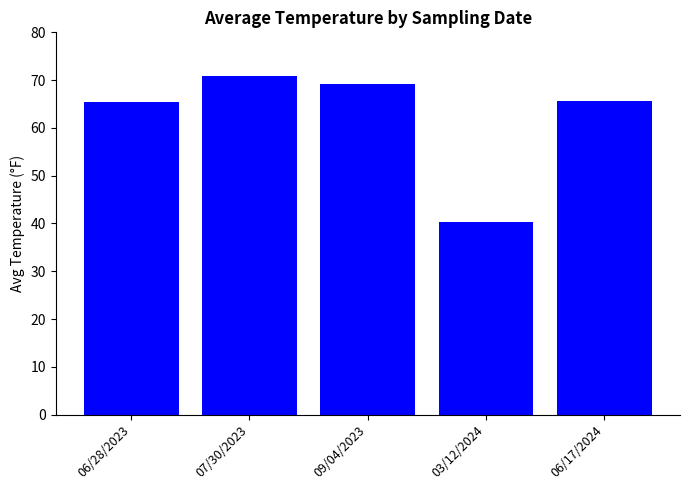

The value at 06/17/2024 is 39.7. True or false?

False